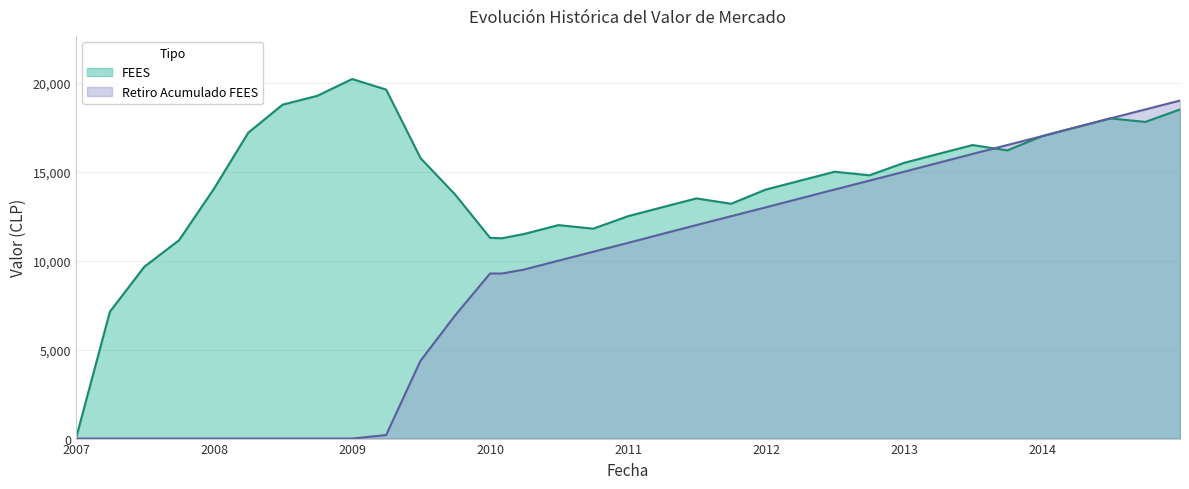

What is the spread (max minus min) of values at 2009-03-31?

19418.2